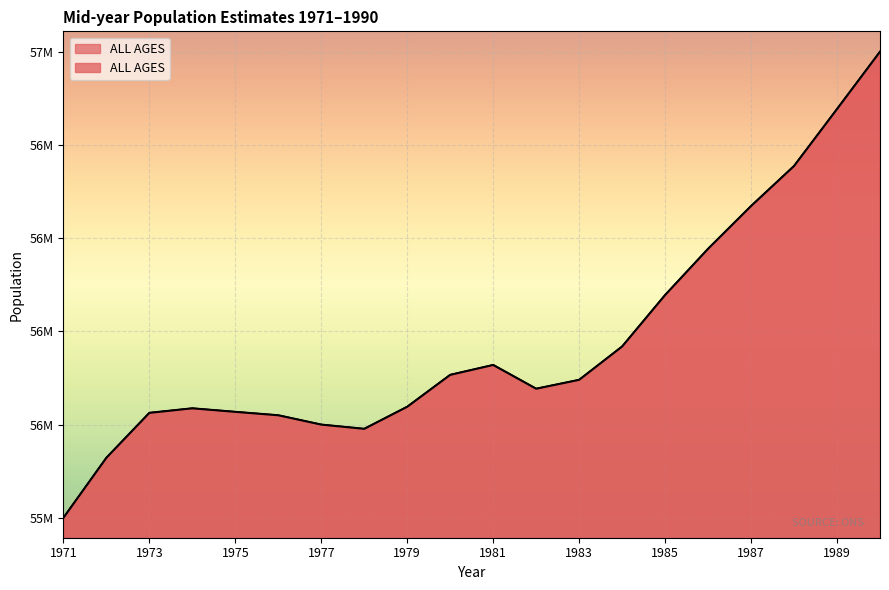

What is the value of the 3rd point from the left?

56222893